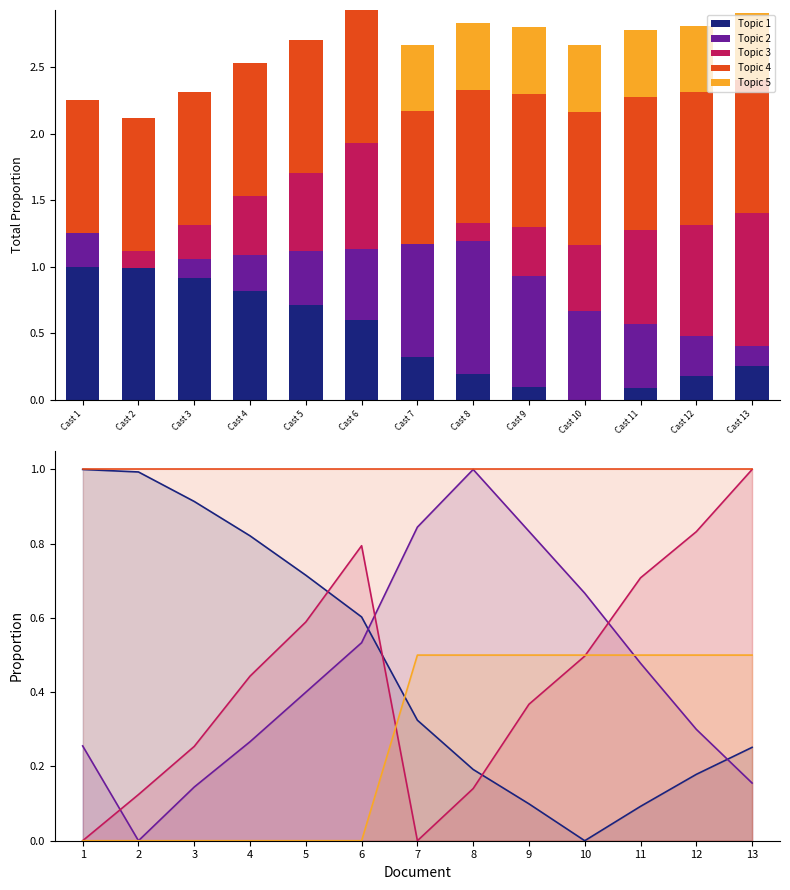

How many Topic 5 values are between 0 and 1?

13